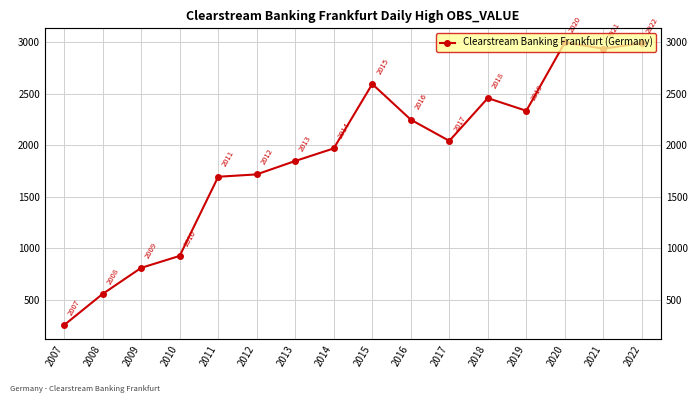

What is the value of the 9th point from the left?

2593